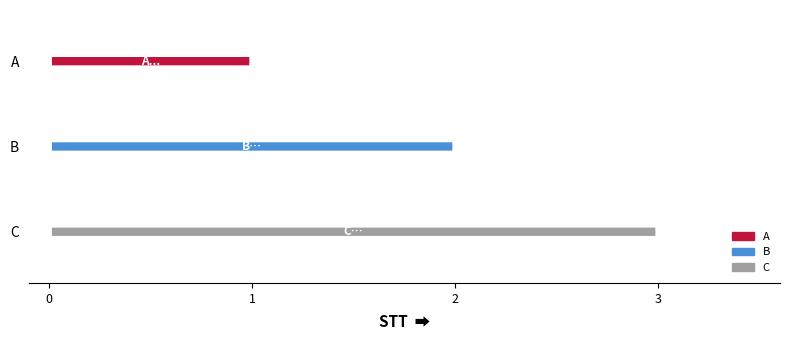

What is the change in value from A to C?

+2